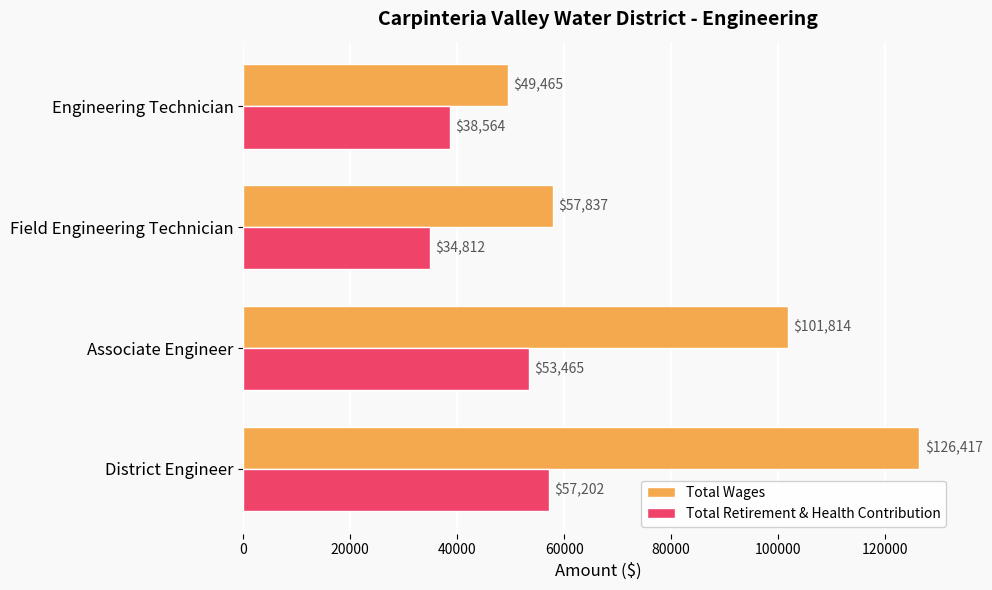

What is the sum of all Total Retirement & Health Contribution values?

184043